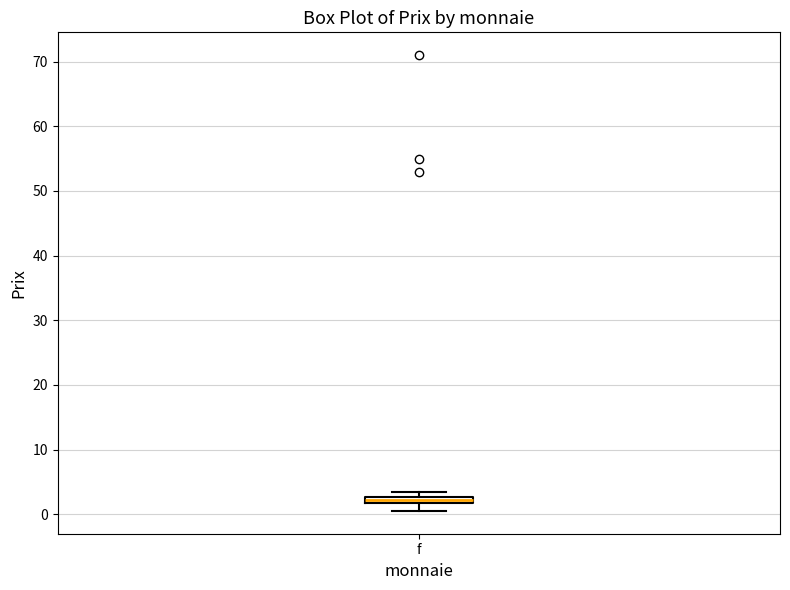

Where is the lower edge of the box for f on the y-axis? The values are not printed on the chart, so give them approximately, as read against the axis.

2